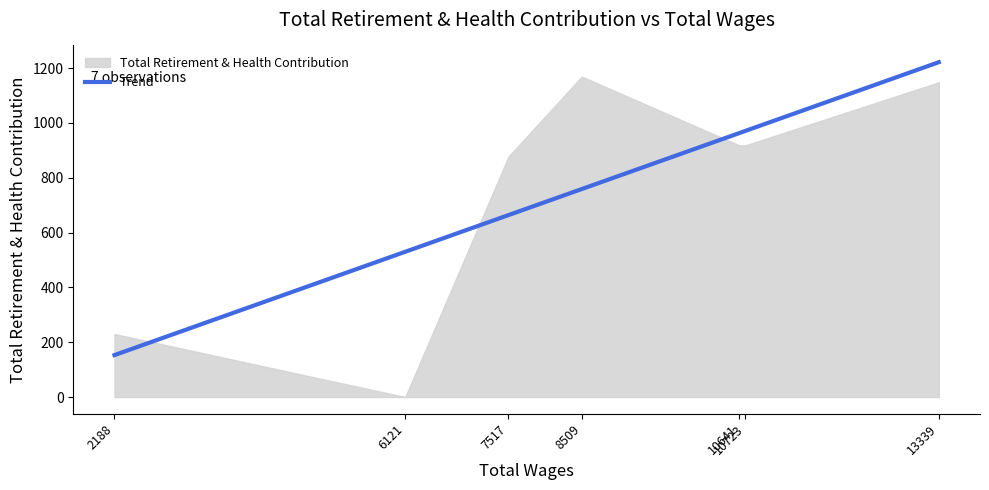

What is the difference between the maximum and minimum values?

1068.4